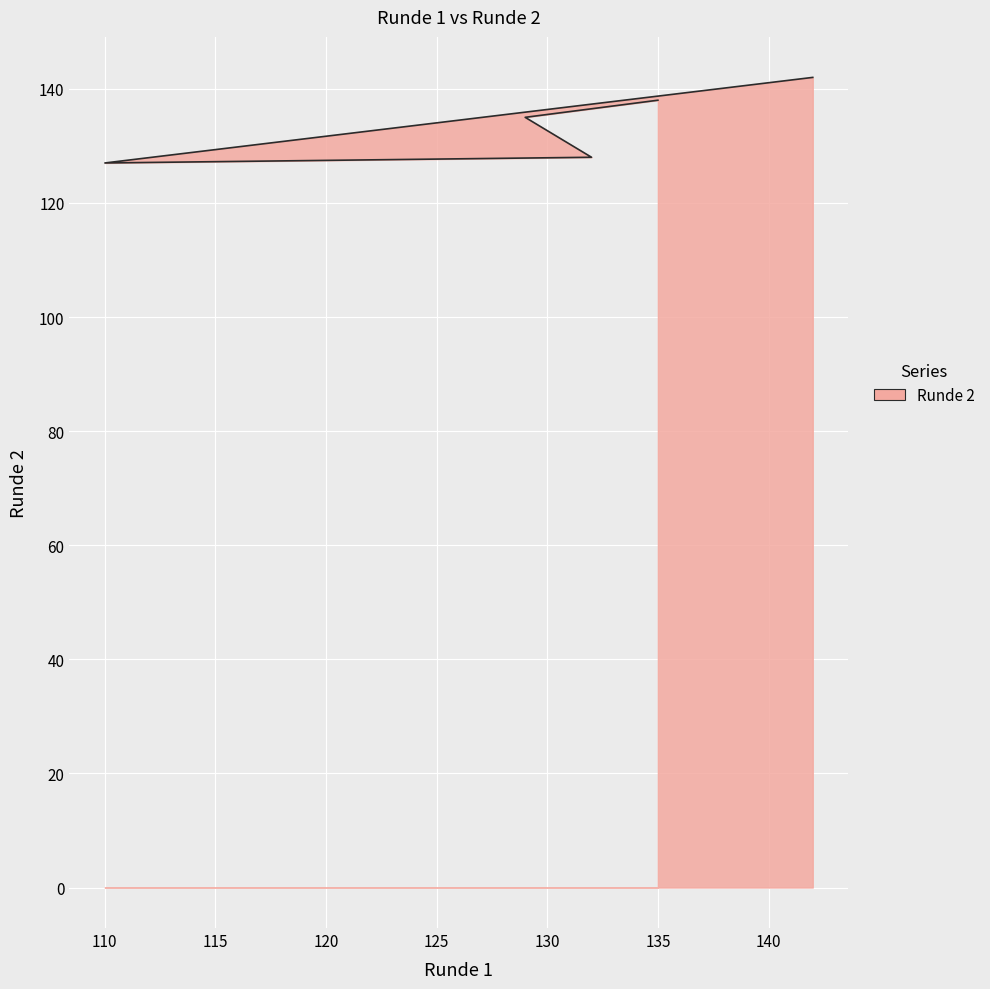

Does the chart display data point markers on the line(s)?

No